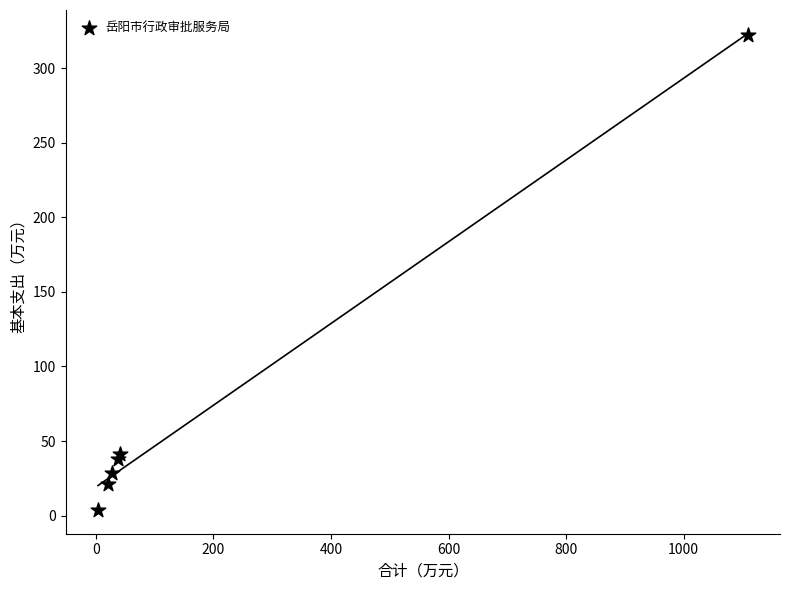

What Y value in the scatter plot is closest to 163?

41.6